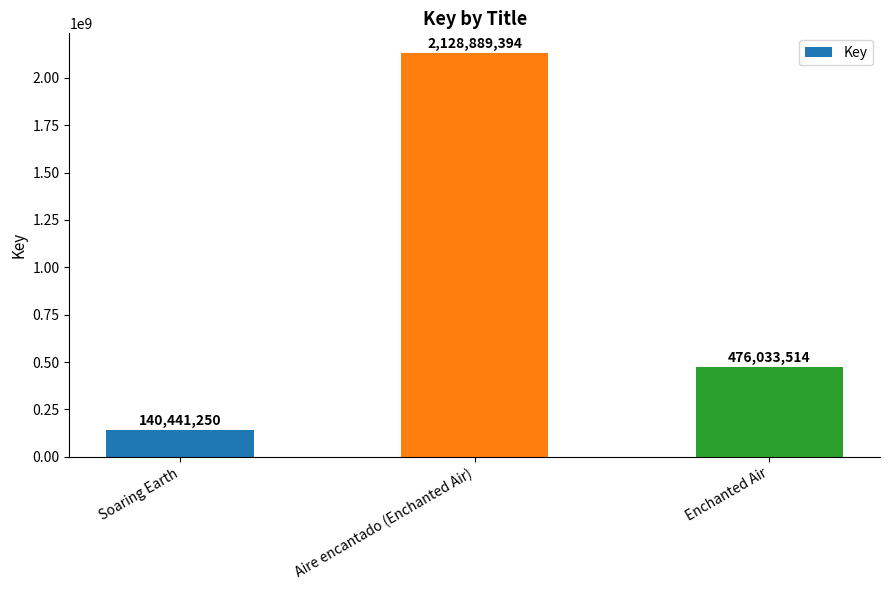

How many categories are shown in the chart?

3